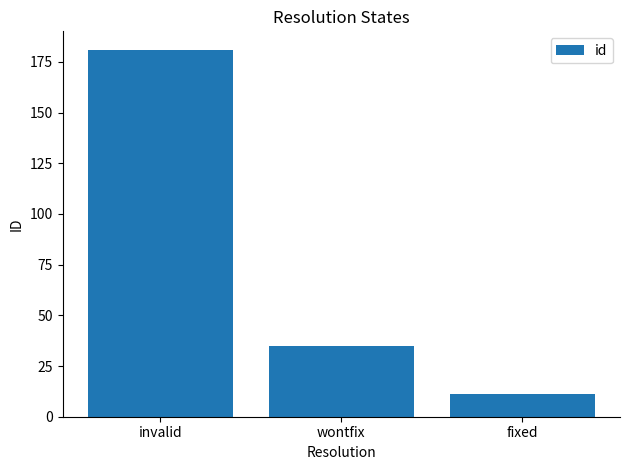

Reading left to right, transcribe all the data shown in this chart.

invalid=181	wontfix=35	fixed=11